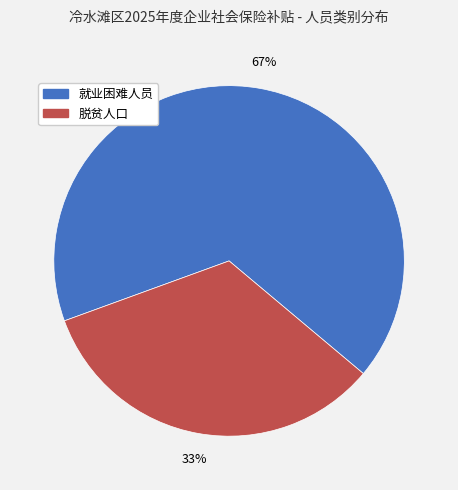

Does 脱贫人口 represent more than half of the total?

No